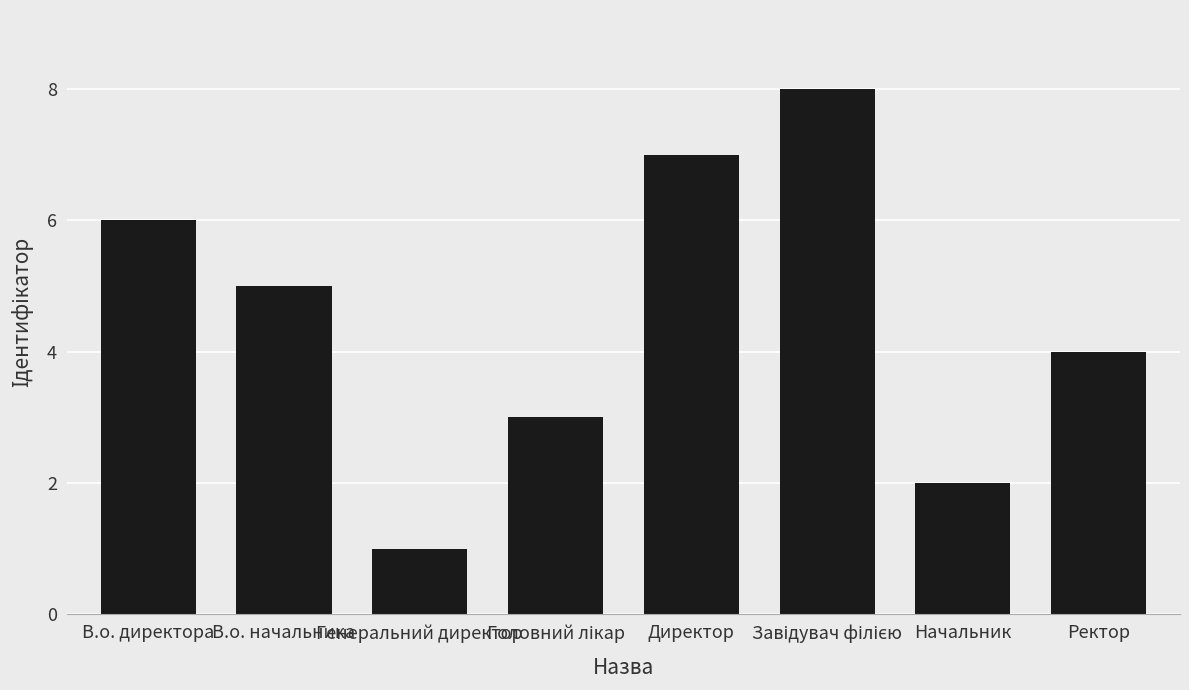

How many bars are there in total?

8